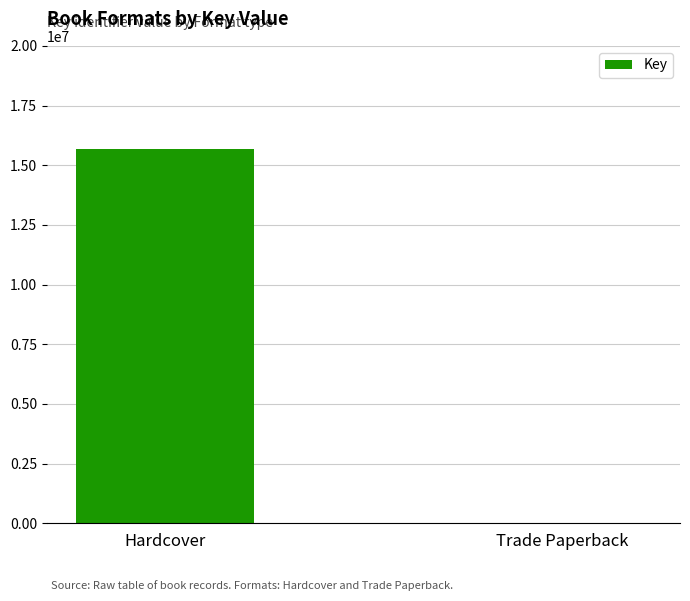

Reading left to right, extract all data points from this chart.

Hardcover=15671376	Trade Paperback=5559